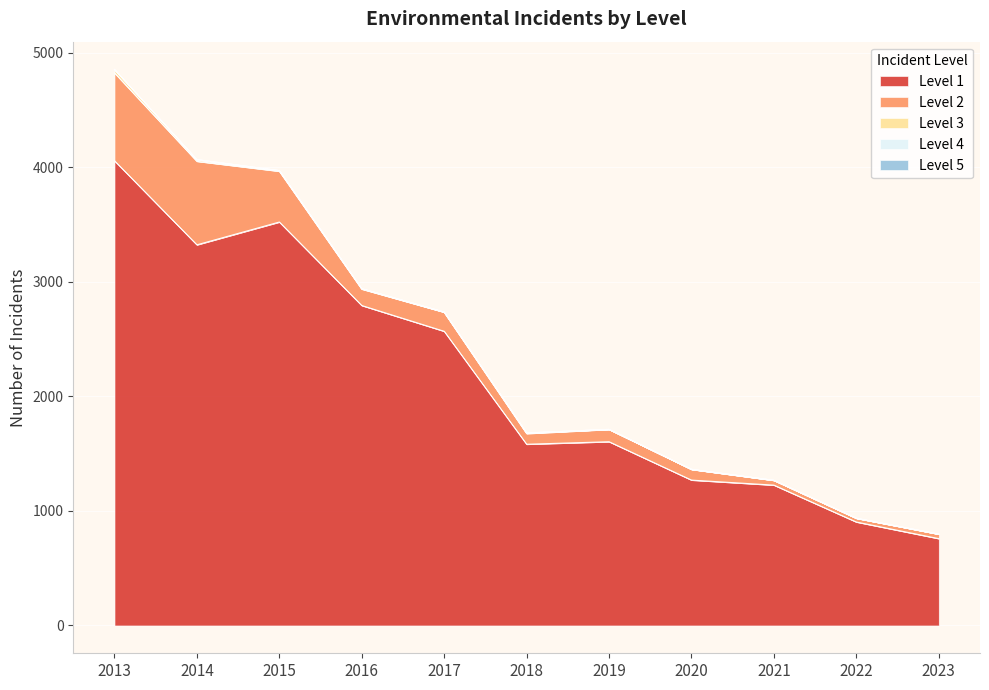

How many categories are shown in the chart?

11